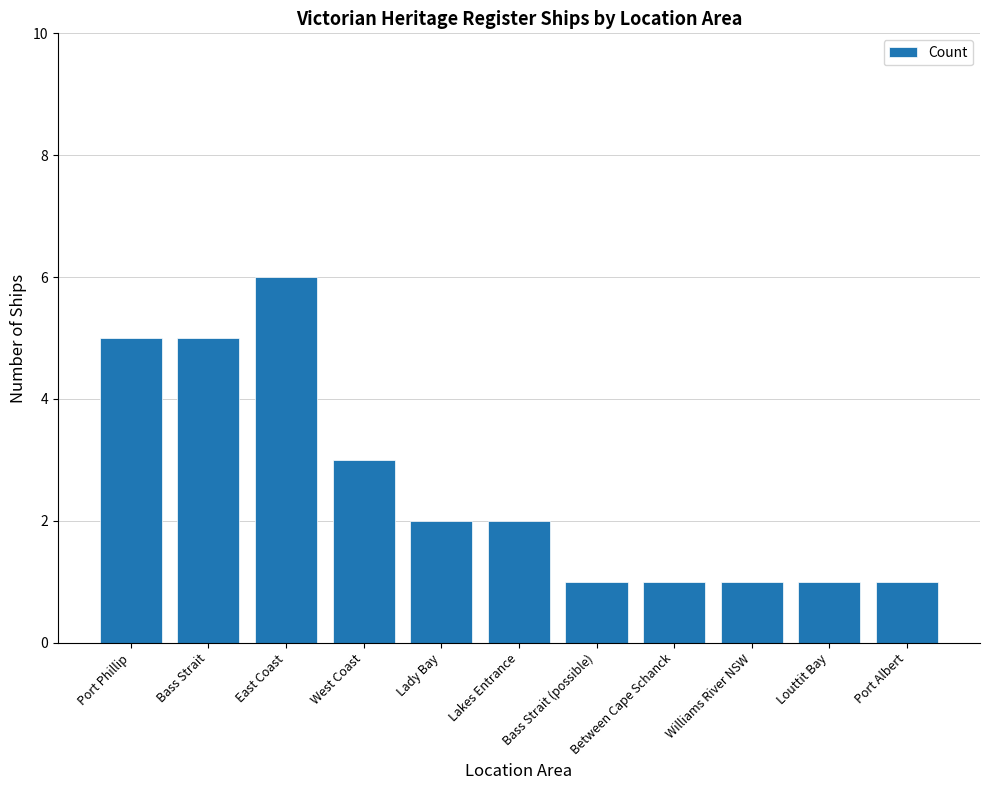

How many values are between 1 and 5?

10